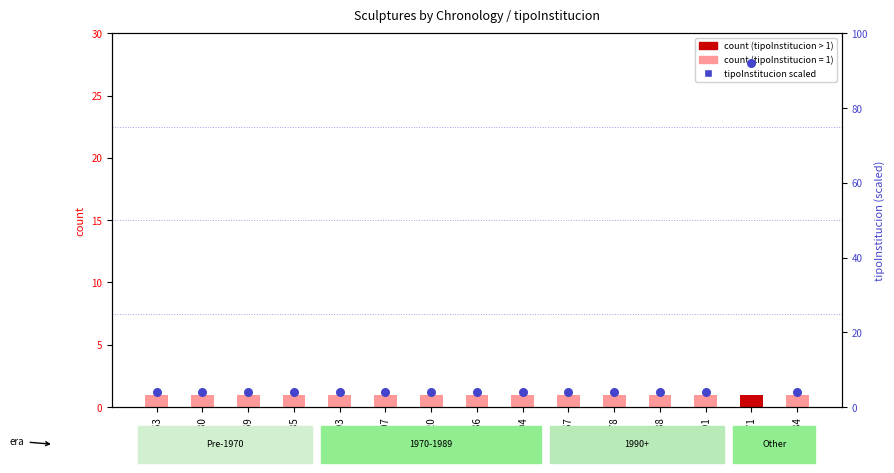

Which series contains the lowest Y value?

count